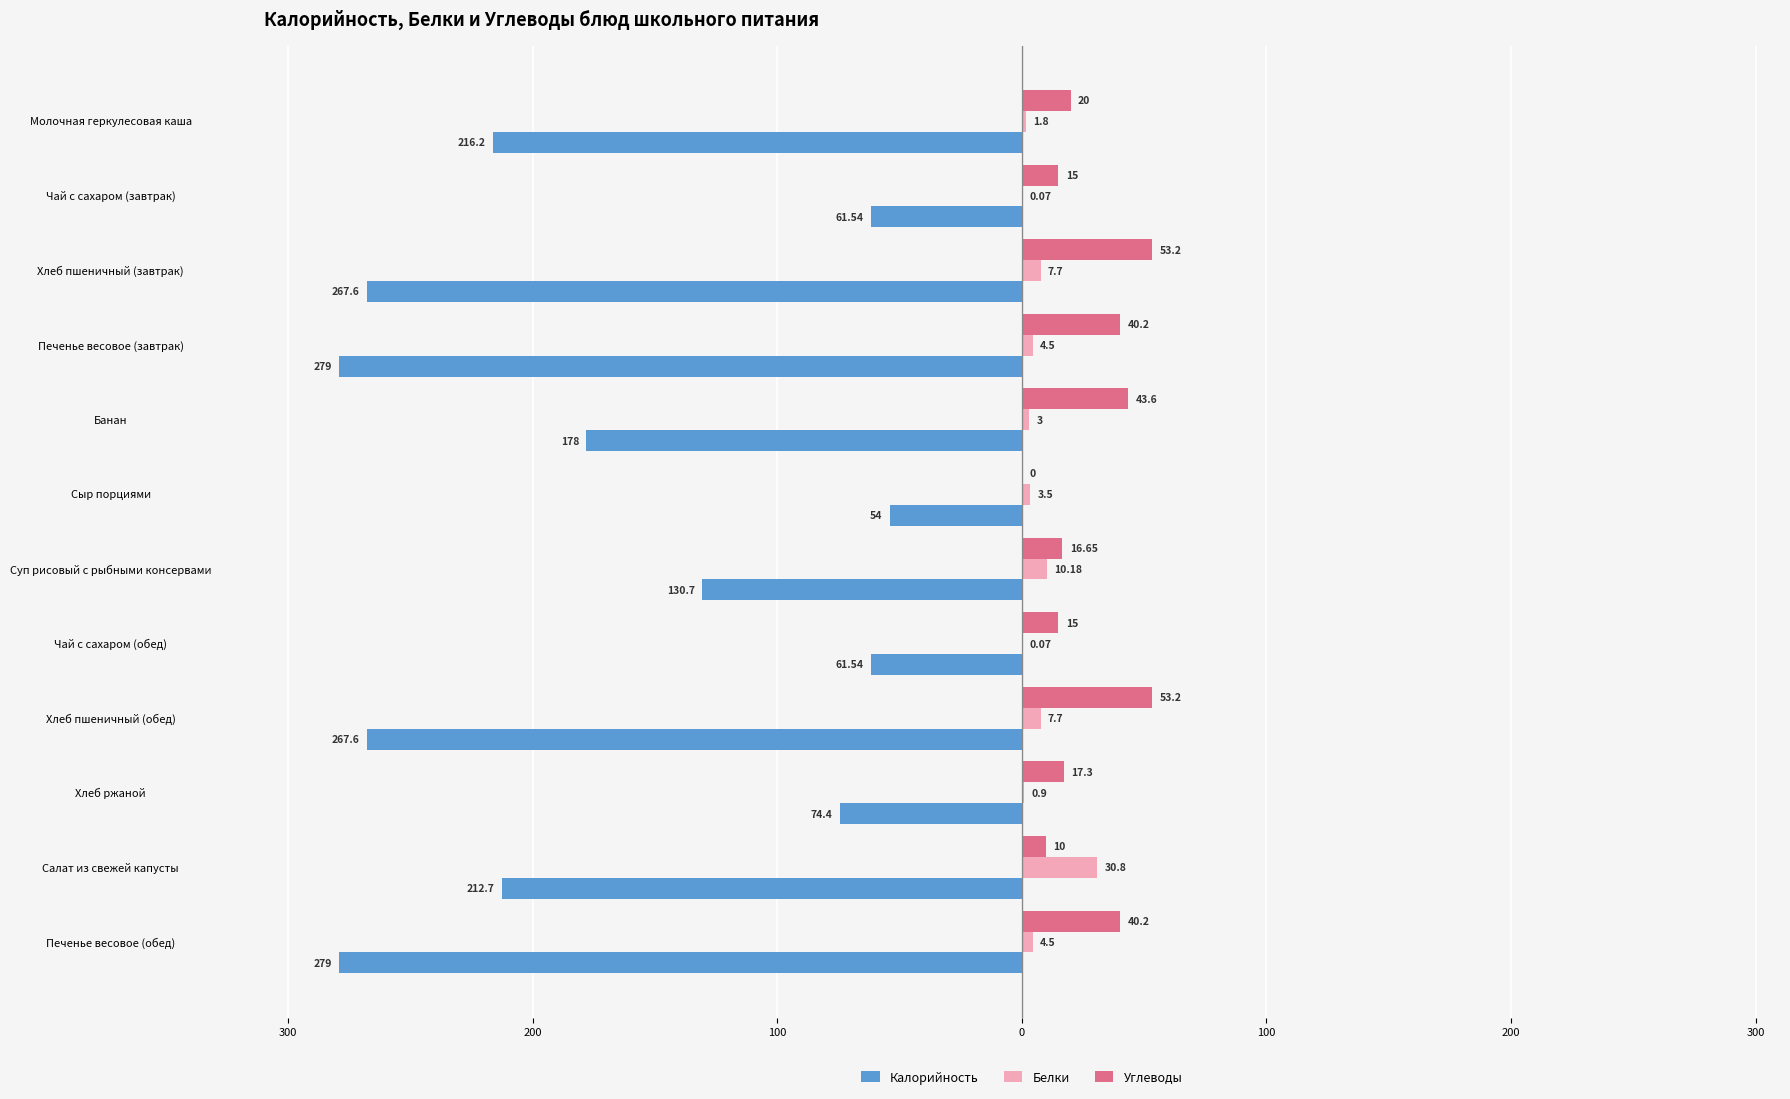

Reading right to left, list all the values displayed in this chart.

Калорийность: -279.0	-212.7	-74.4	-267.6	-61.5	-130.7	-54.0	-178.0	-279.0	-267.6	-61.5	-216.2
Белки: 4.5	30.8	0.9	7.7	0.1	10.2	3.5	3.0	4.5	7.7	0.1	1.8
Углеводы: 40.2	10.0	17.3	53.2	15.0	16.6	0.0	43.6	40.2	53.2	15.0	20.0